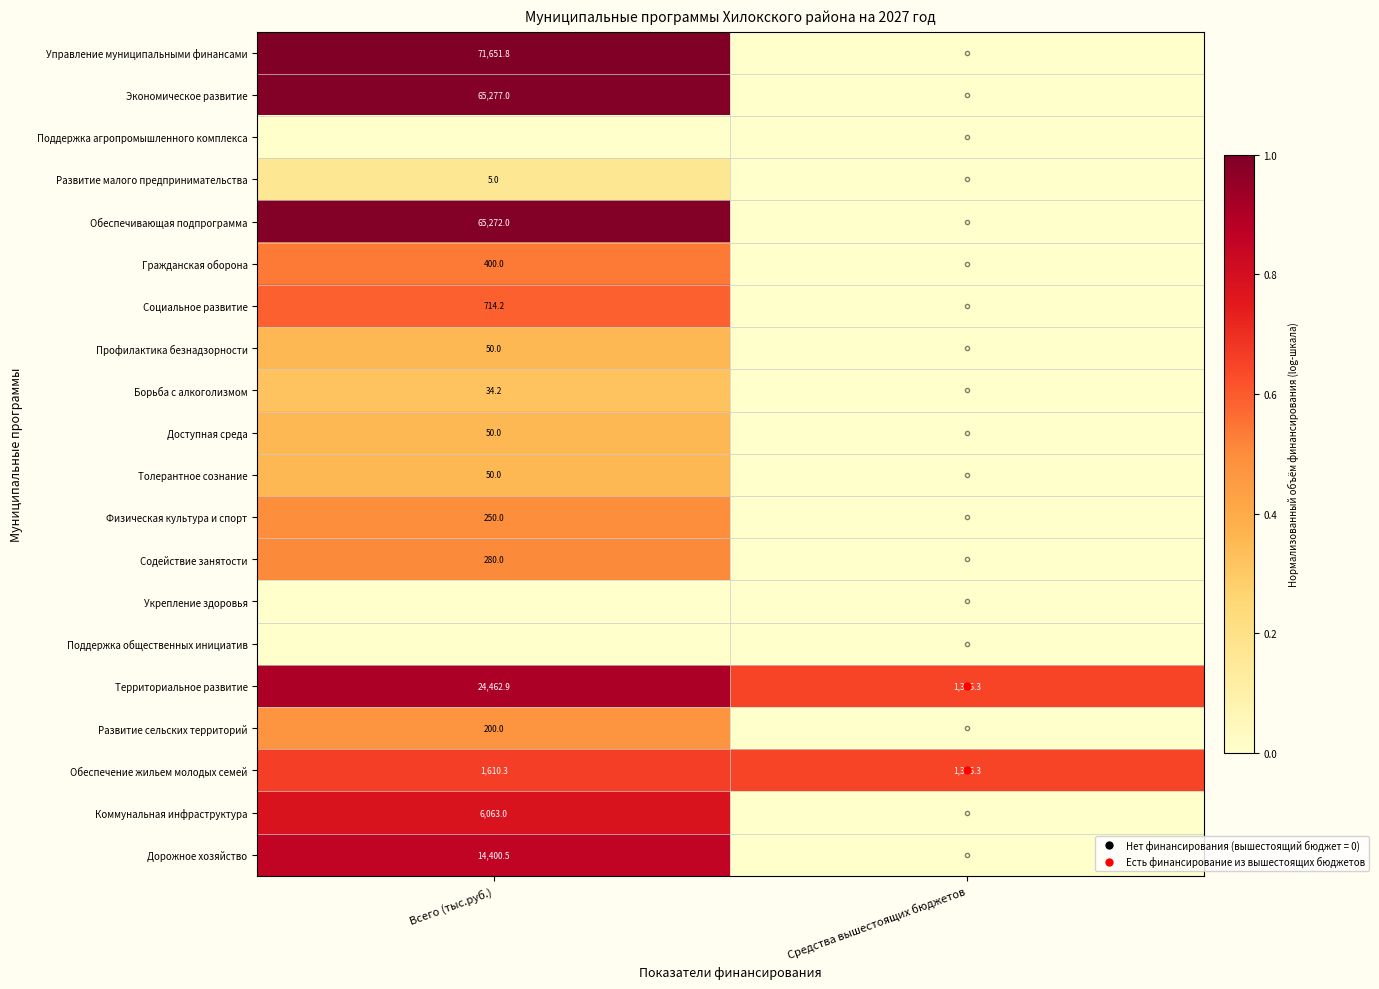

The value of Гражданская оборона at Всего (тыс.руб.) is 400.0. True or false?

True